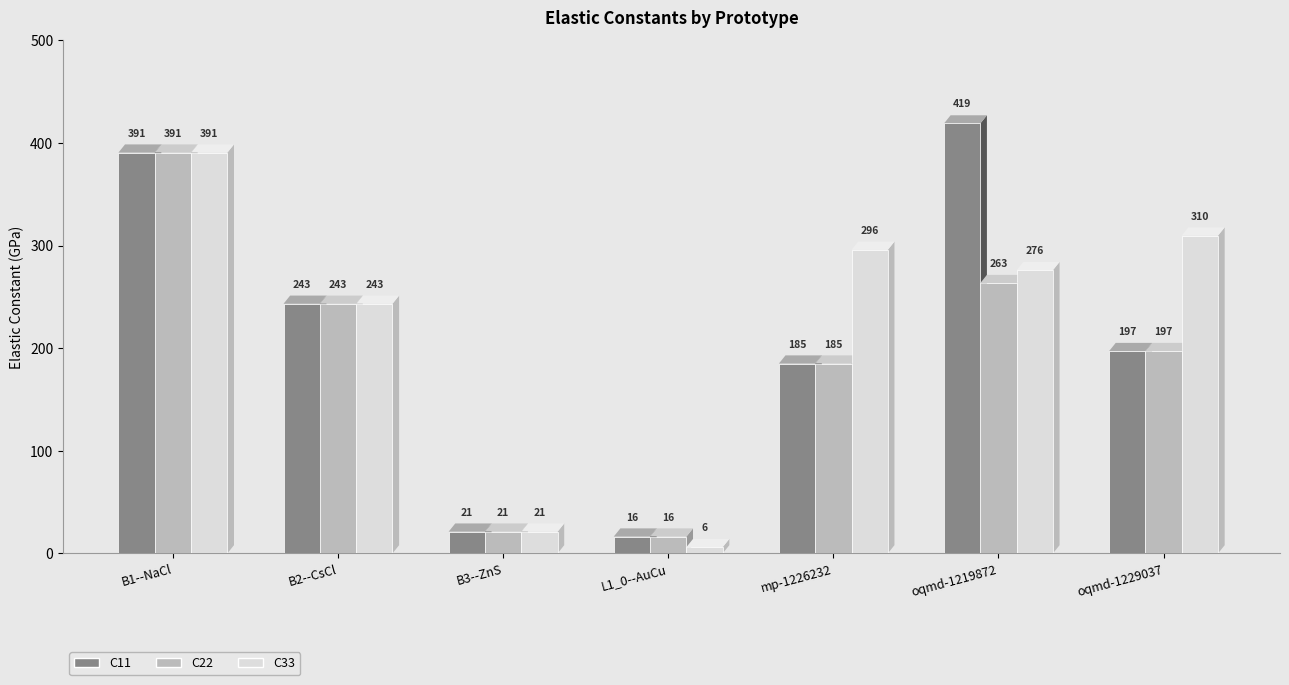

Rank the categories by C11 value from lowest to highest.

L1_0--AuCu, B3--ZnS, mp-1226232, oqmd-1229037, B2--CsCl, B1--NaCl, oqmd-1219872